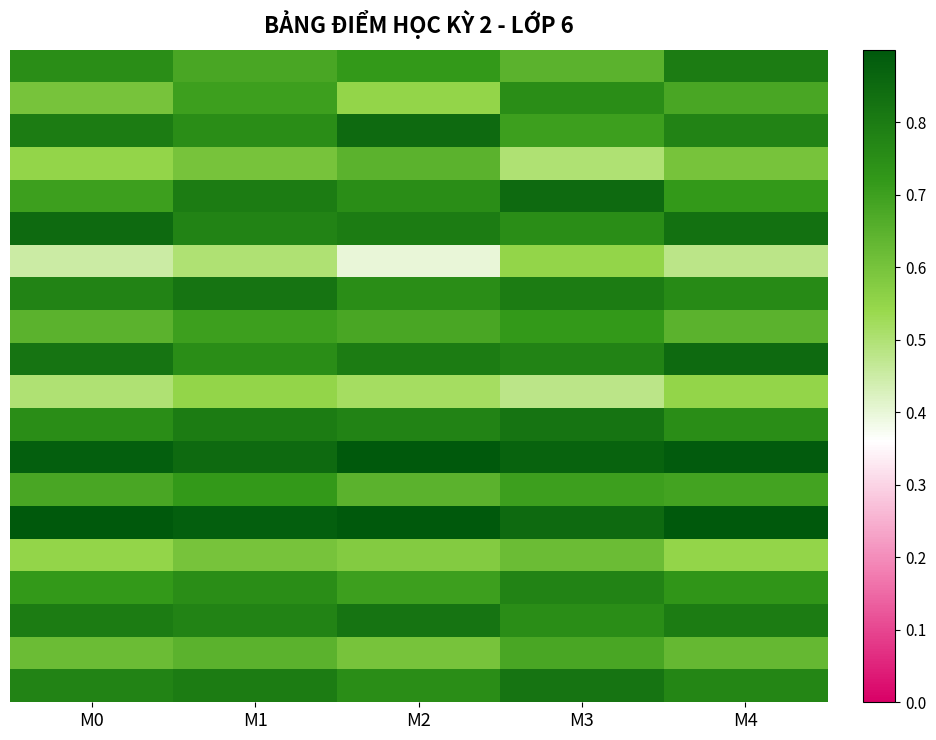

At how many categories does at least one series exceed 0?

5